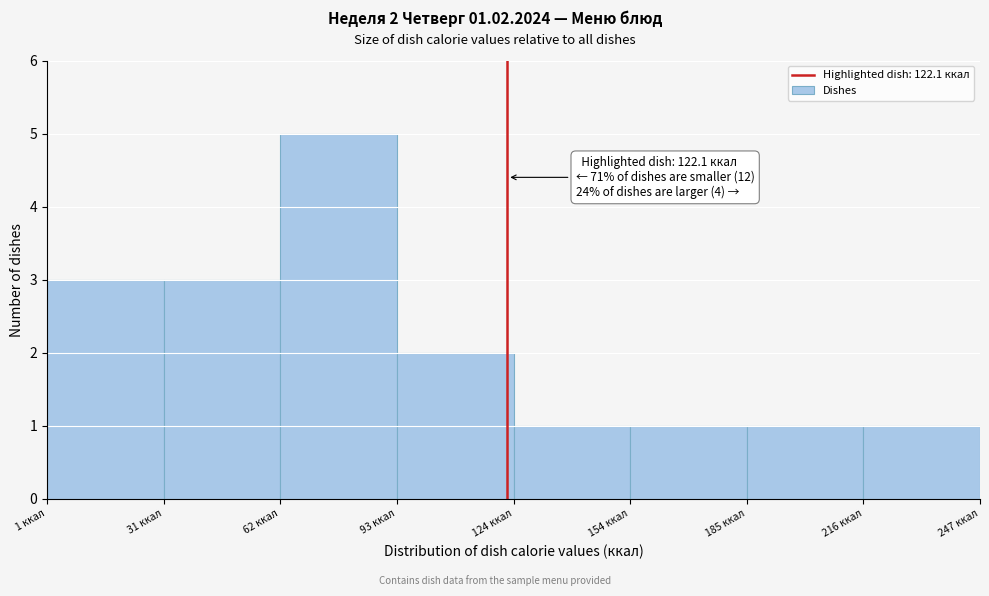

Over which range of the x-axis is the bar tallest?

60 to 95